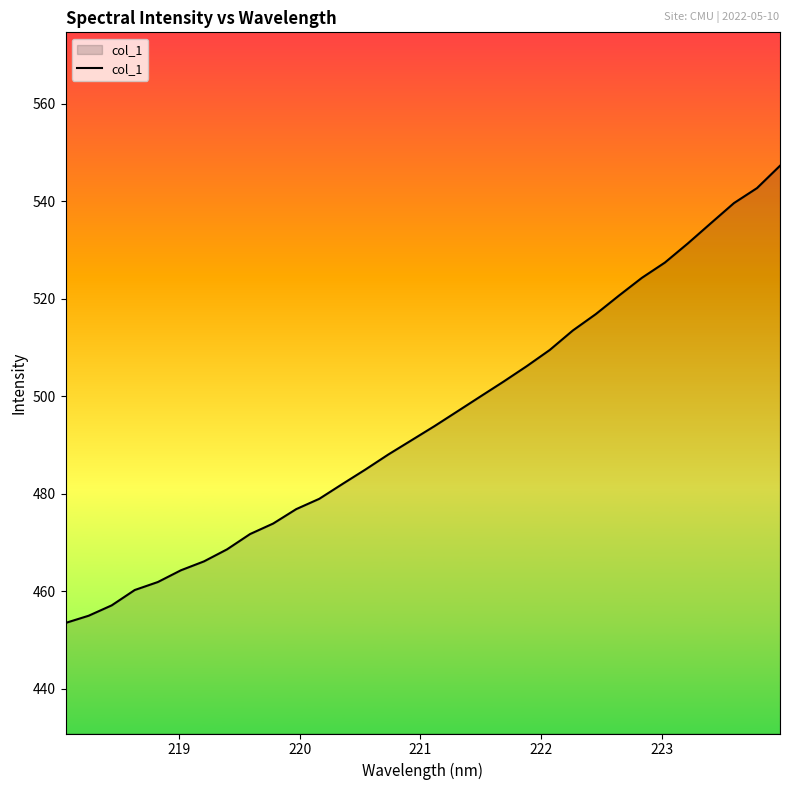

What is the difference between the maximum and minimum values?

93.8